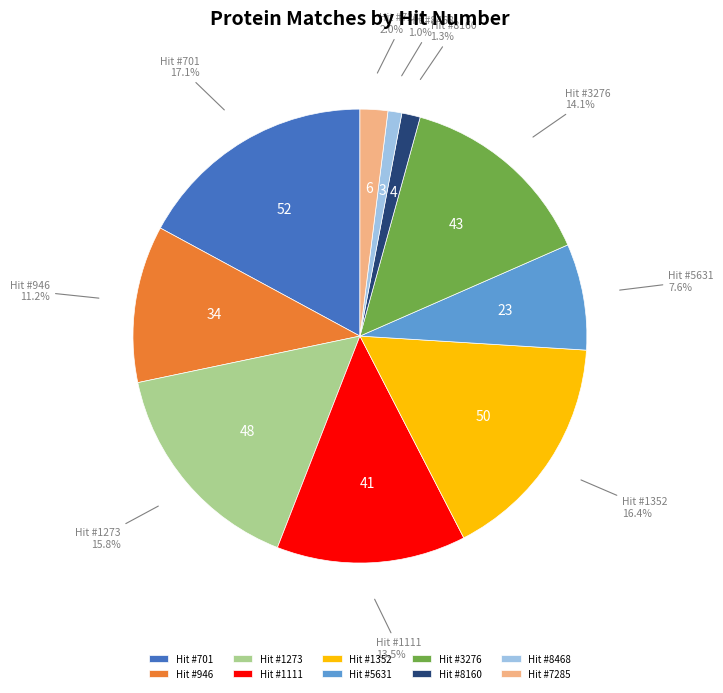

Which has a higher value, Hit #3276 or Hit #5631?

Hit #3276